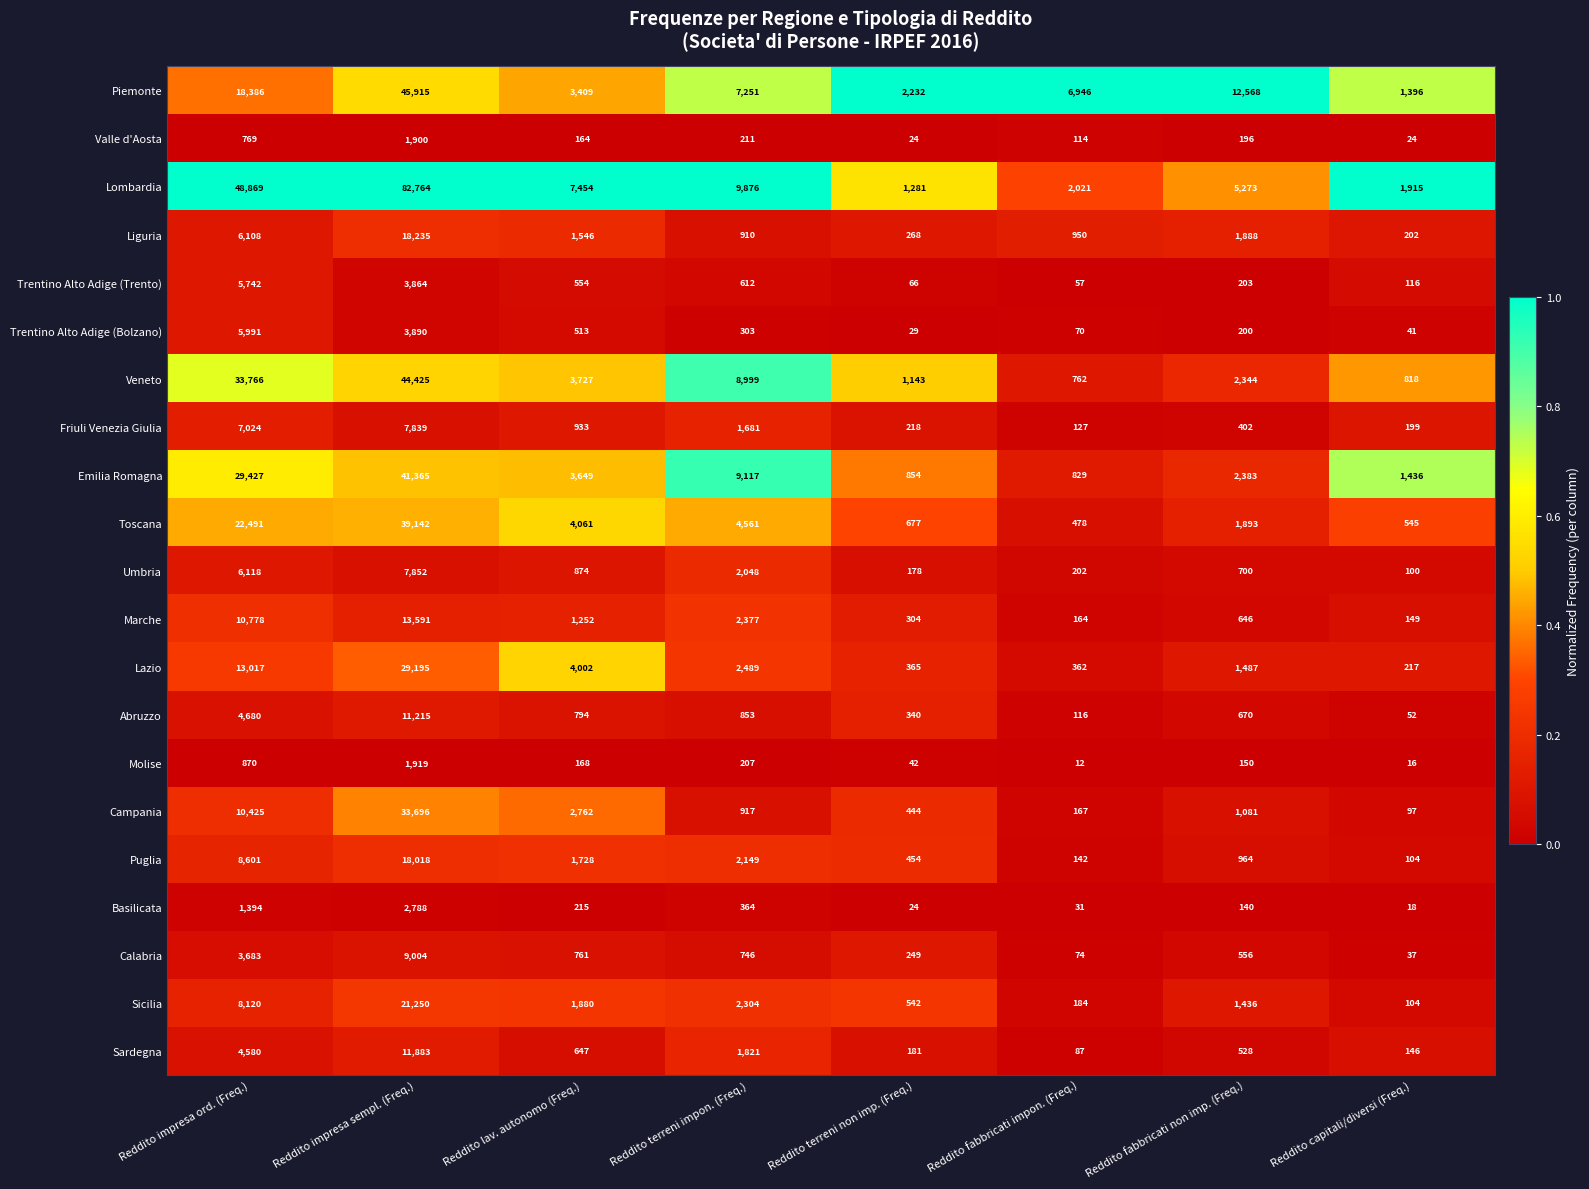

Count the number of data series in this chart.

21